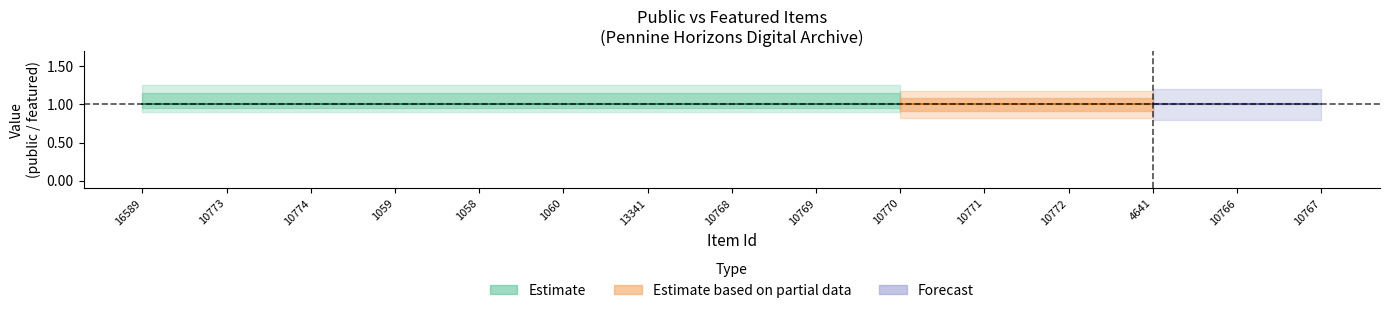

What is the minimum value for public?

1